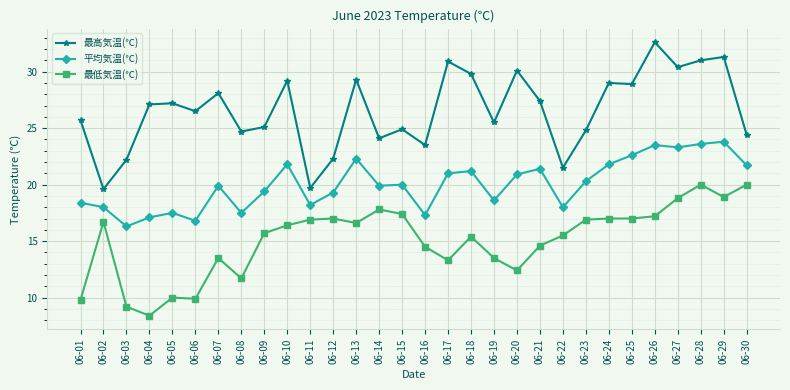

What is the minimum value for 最高気温(℃)?

19.6